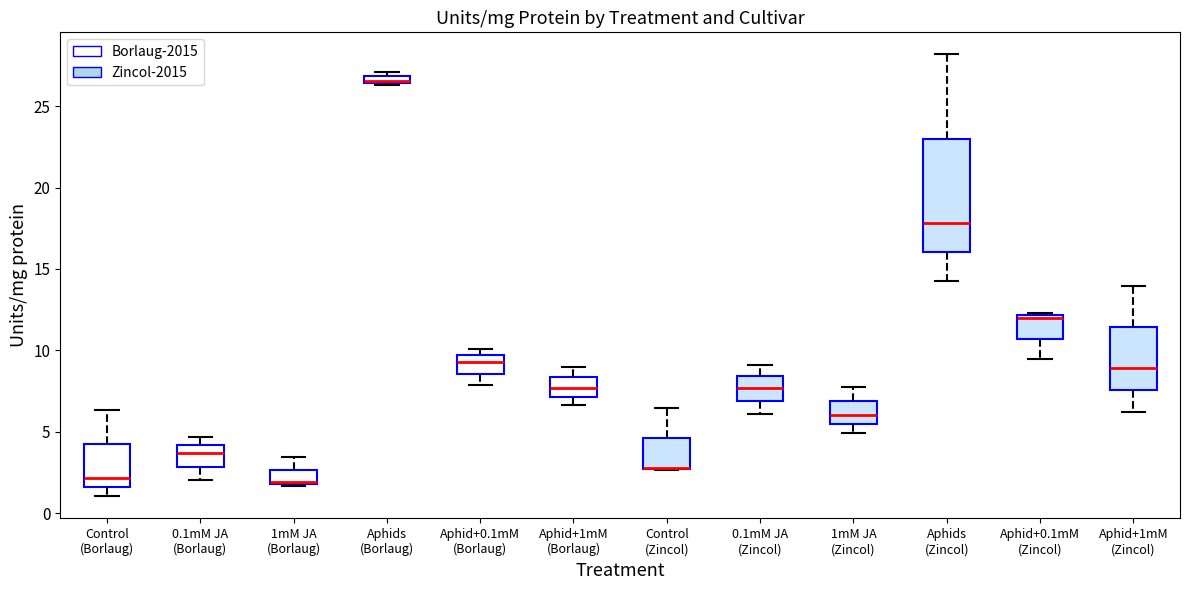

Which box is the tallest, from its lower edge to its upper edge?

Aphids (Zincol)